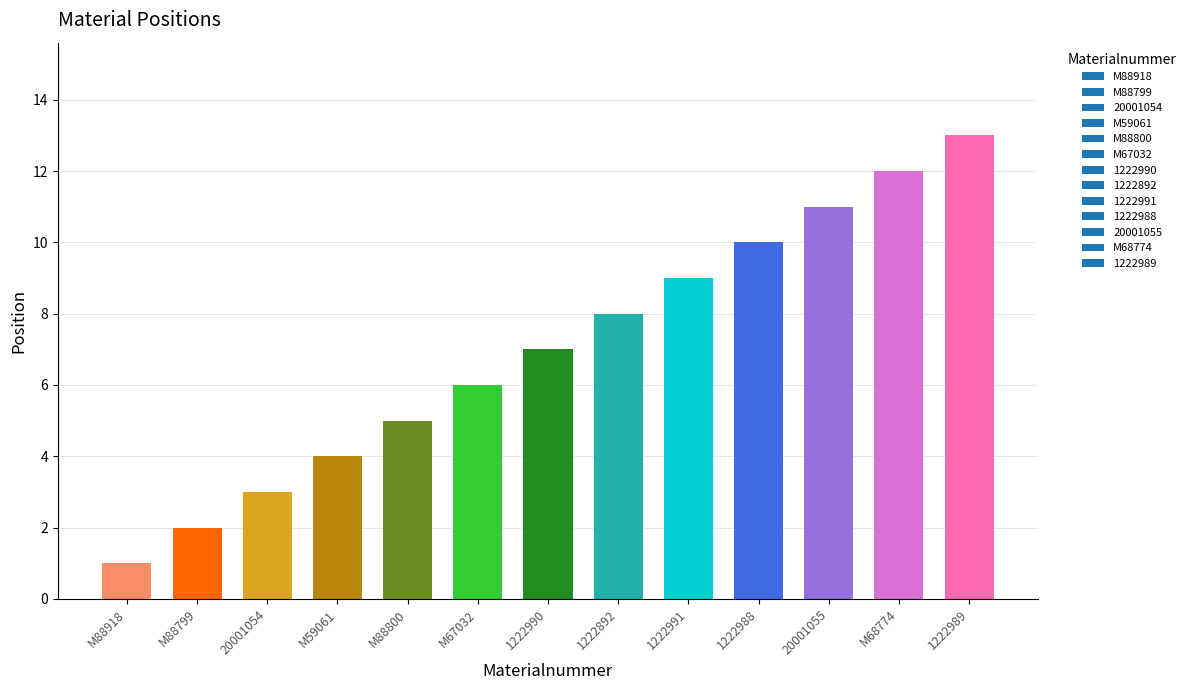

List the labels in order of value, smallest first.

M88918, M88799, 20001054, M59061, M88800, M67032, 1222990, 1222892, 1222991, 1222988, 20001055, M68774, 1222989